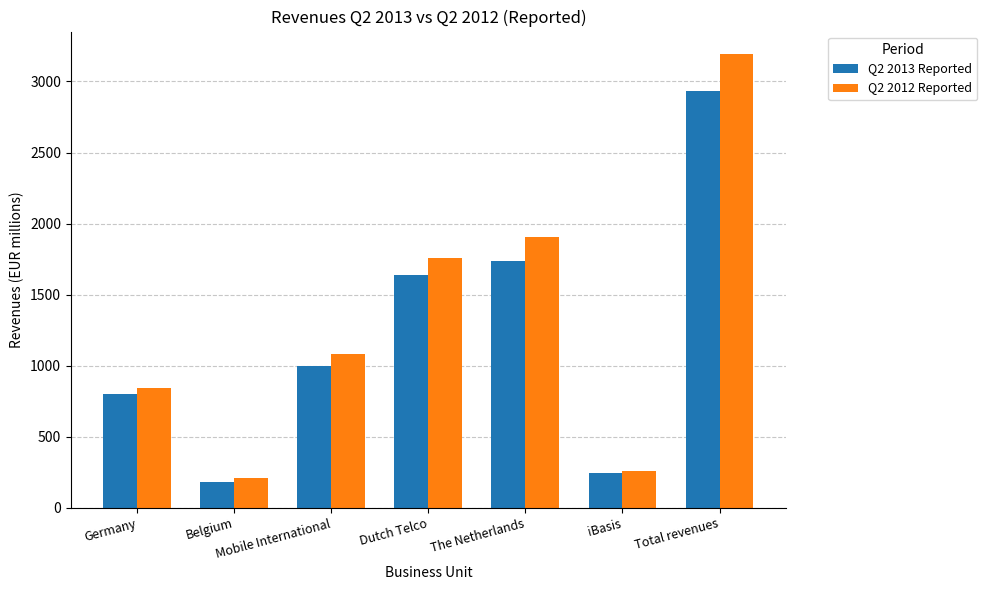

Reading right to left, extract all data points from this chart.

Q2 2013 Reported: 2935	247	1735	1636	997	183	803
Q2 2012 Reported: 3192	261	1907	1758	1082	207	842